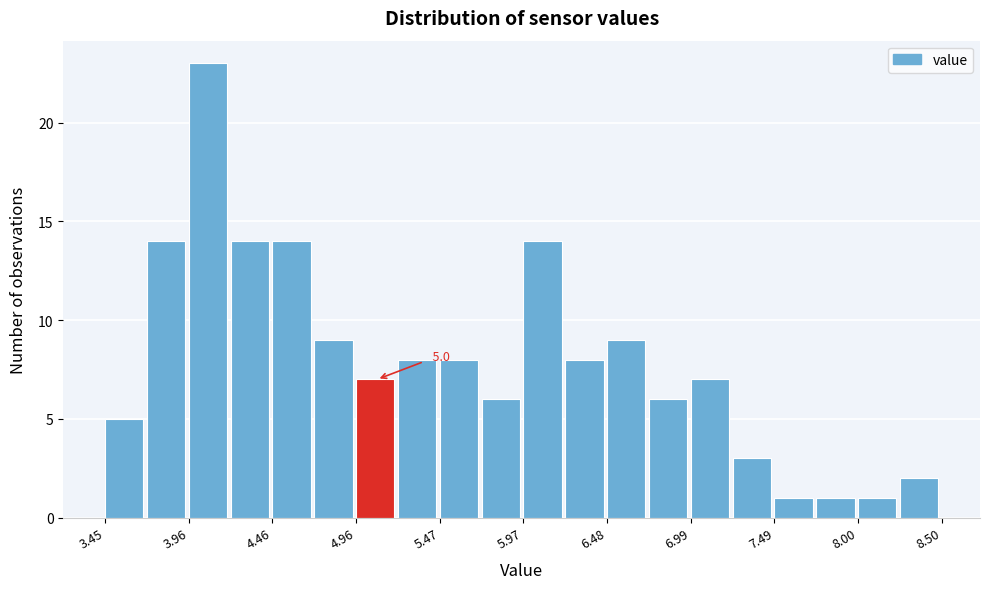

Around what value on the x-axis is the tallest bar? Give the approximate position of its centre, as read against the axis.

4.1